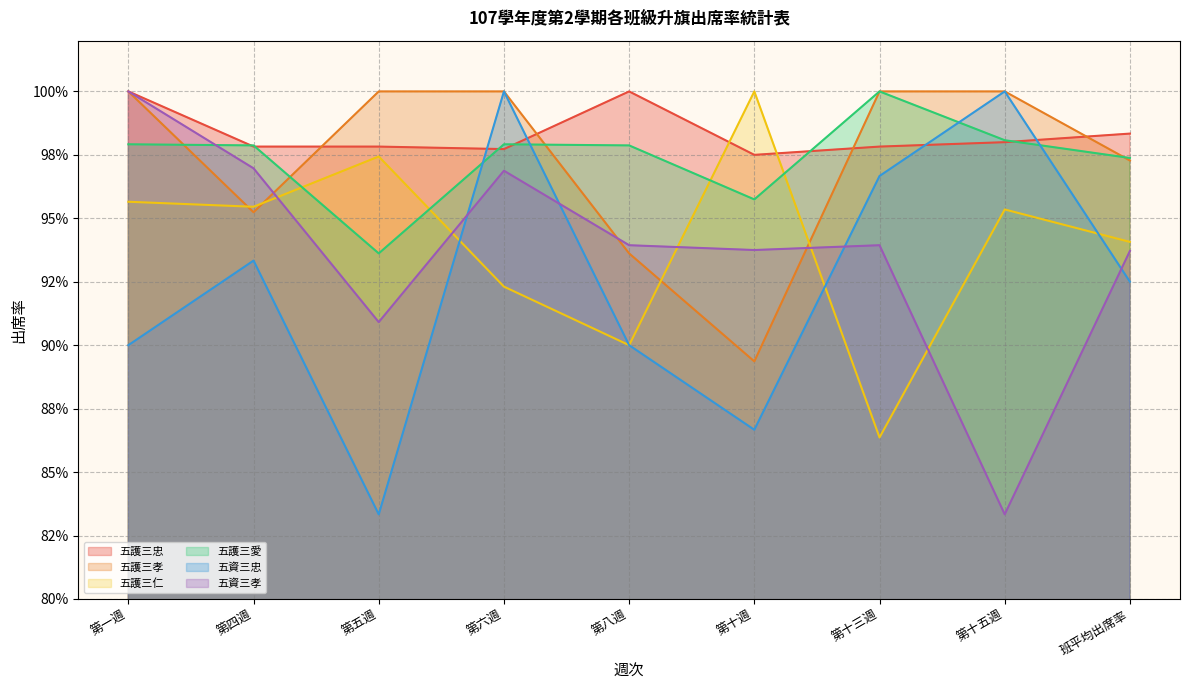

The value of 五護三忠 at 第六週 is 1.0. True or false?

True